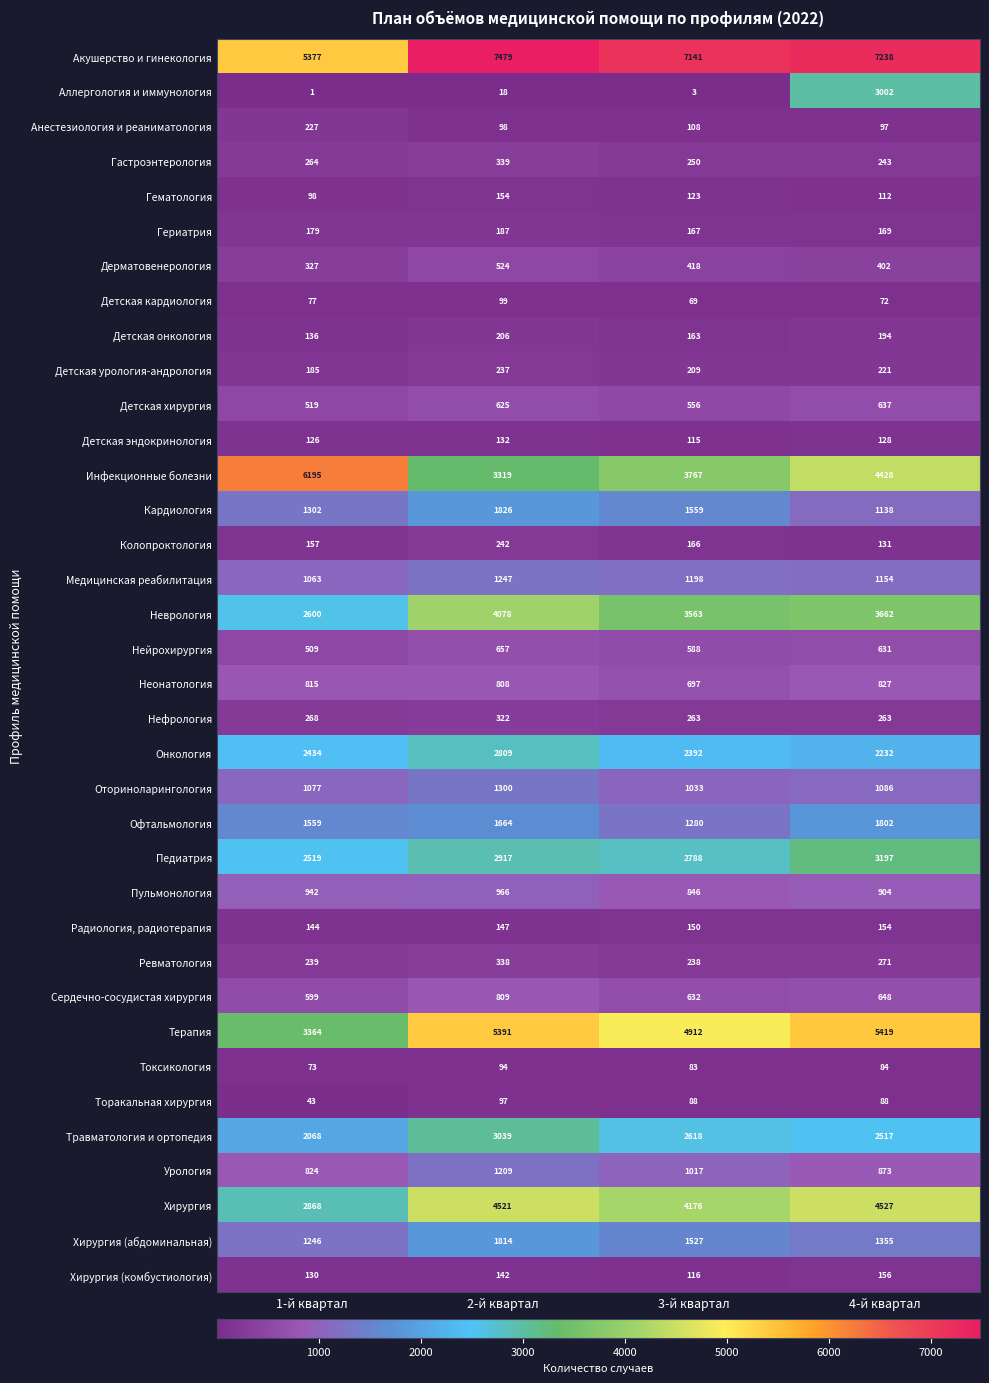

The Нефрология series shows 322 at 2-й квартал. True or false?

True